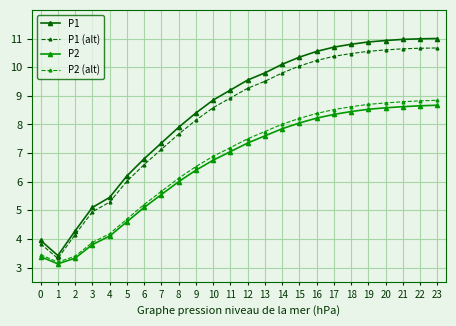

What is the difference between the second highest and second lowest values in the P2 series?

5.3